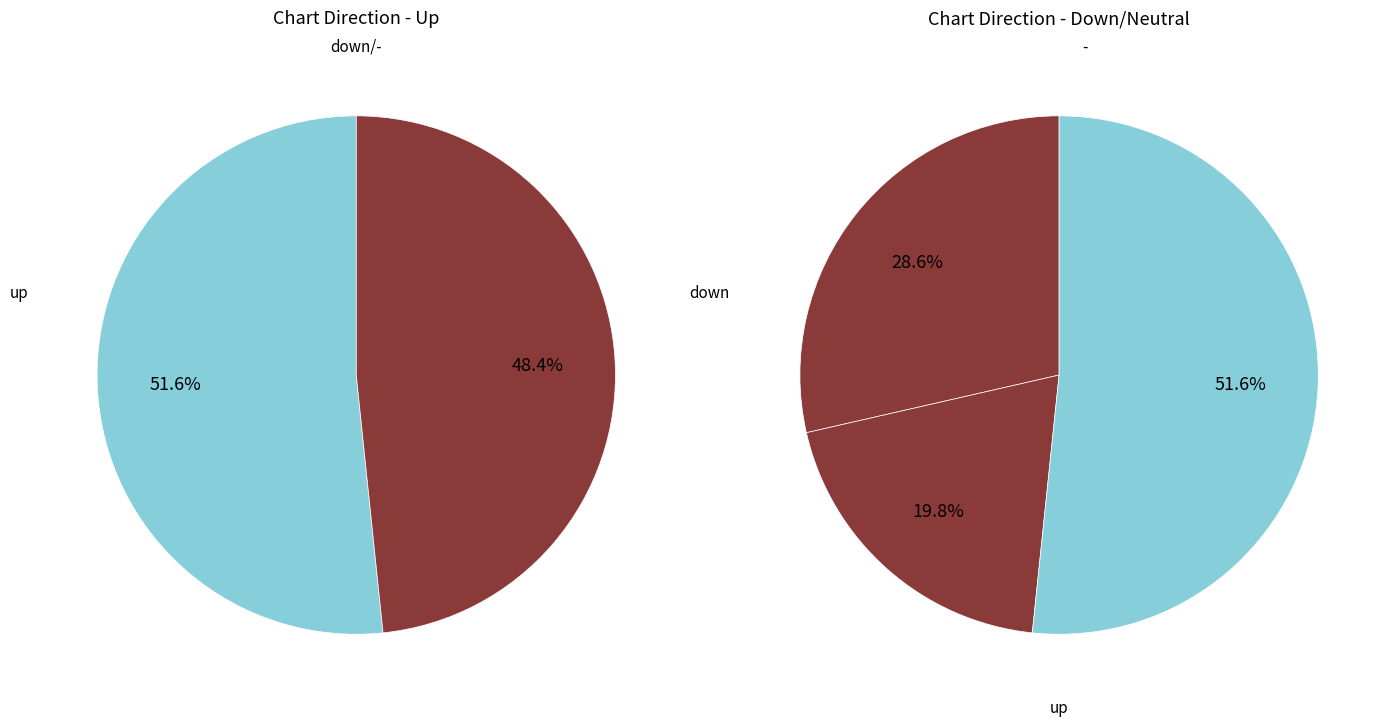

What is the change in value from down to -?

-8